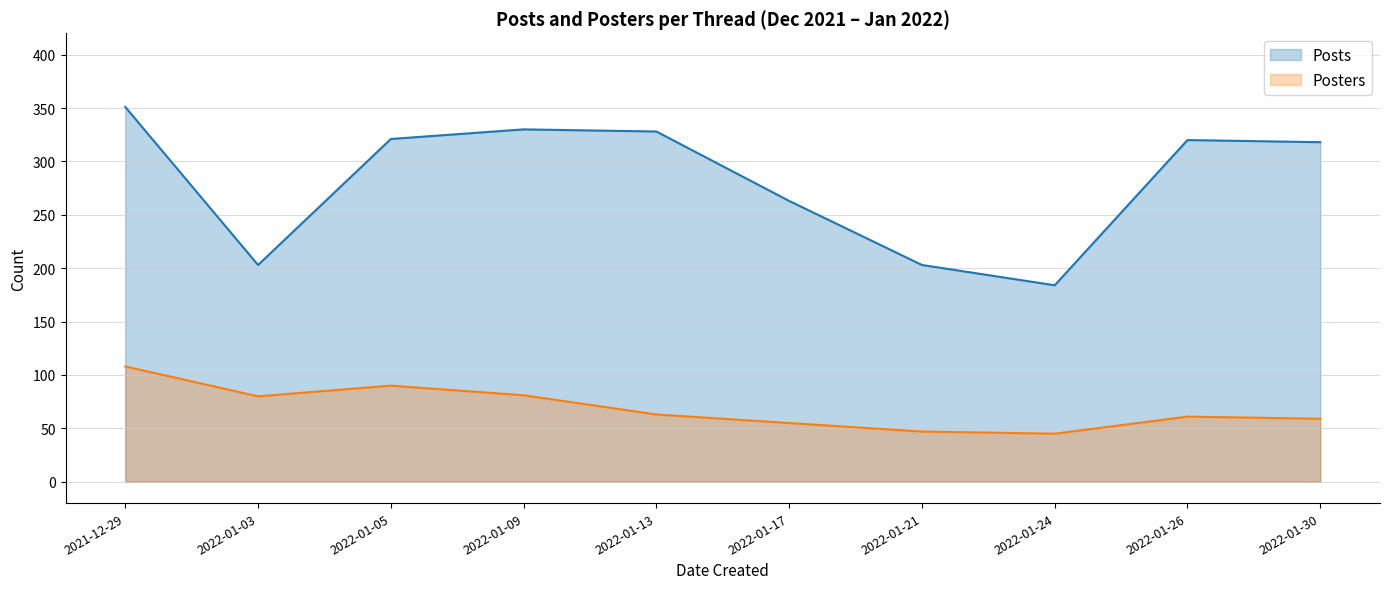

How many values in the Posts series exceed 320?

4